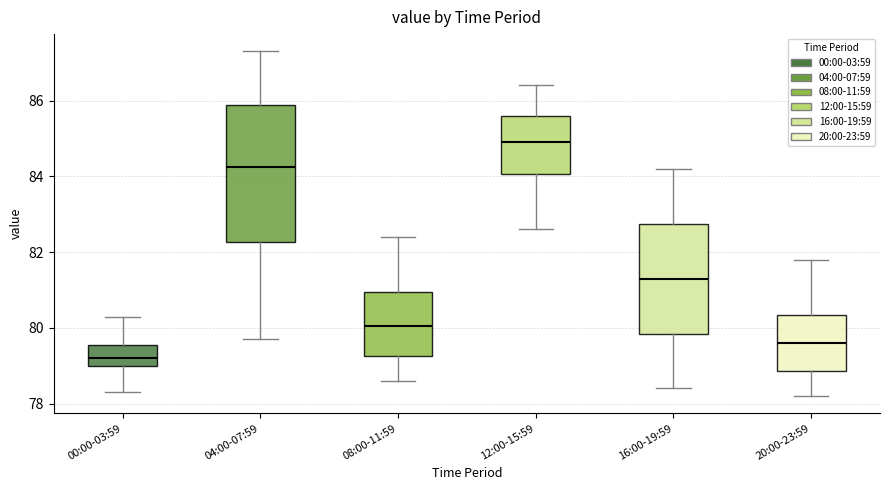

Where does the upper whisker of the box for 12:00-15:59 end on the y-axis? The values are not printed on the chart, so give them approximately, as read against the axis.

86.4